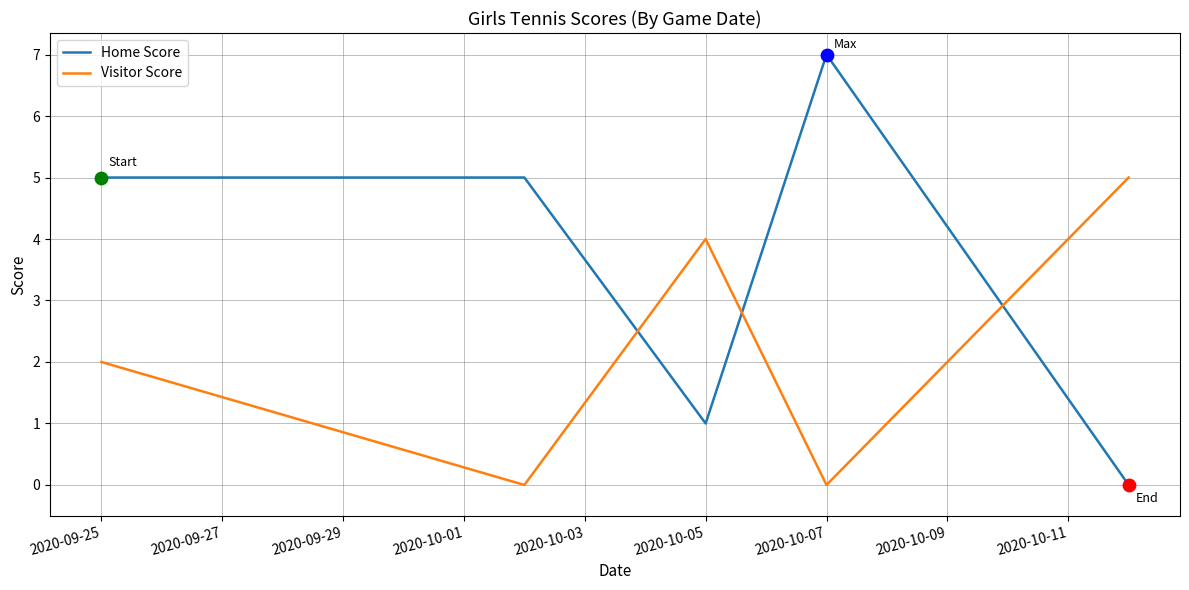

Which series has the largest total across all categories?

Home Score